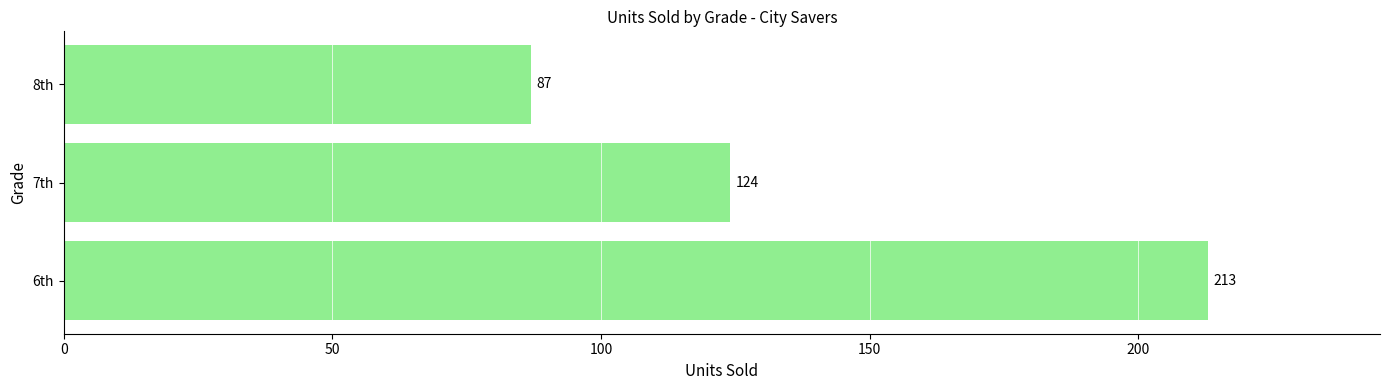

Reading bottom to top, list all the values displayed in this chart.

213	124	87